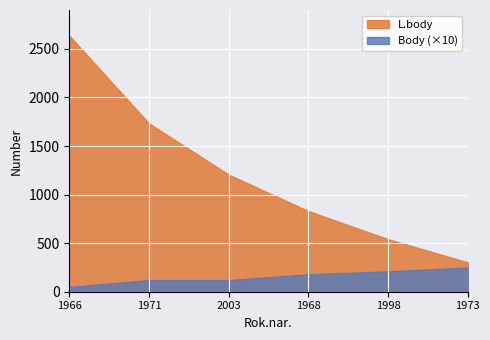

What is the sum of all Body values?

93